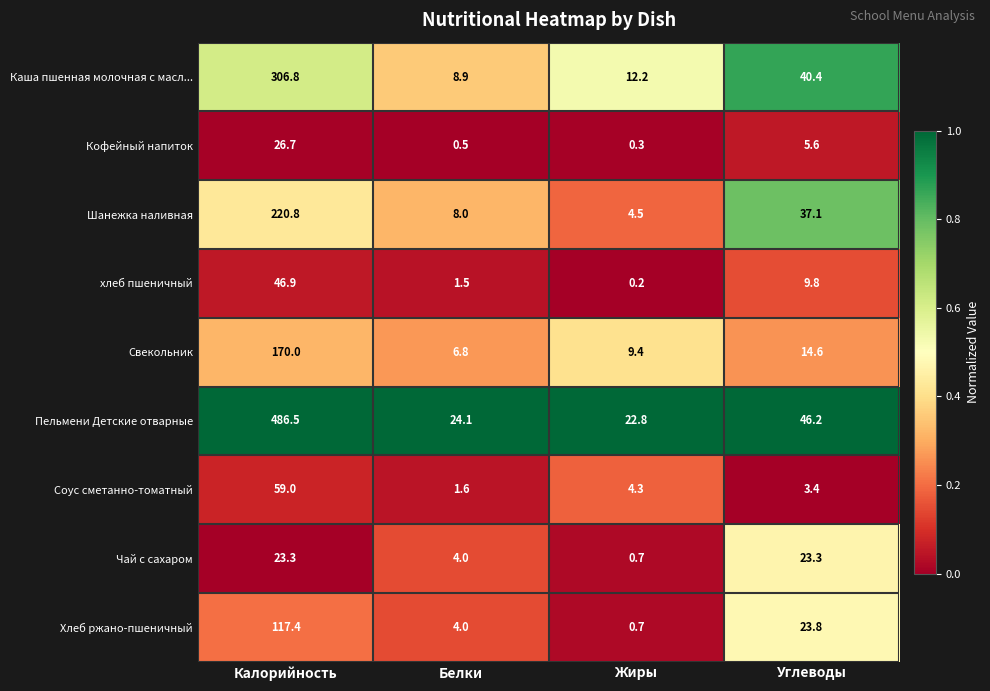

Is it true that Каша пшенная молочная с масл... equals 19.9 at Жиры?

False